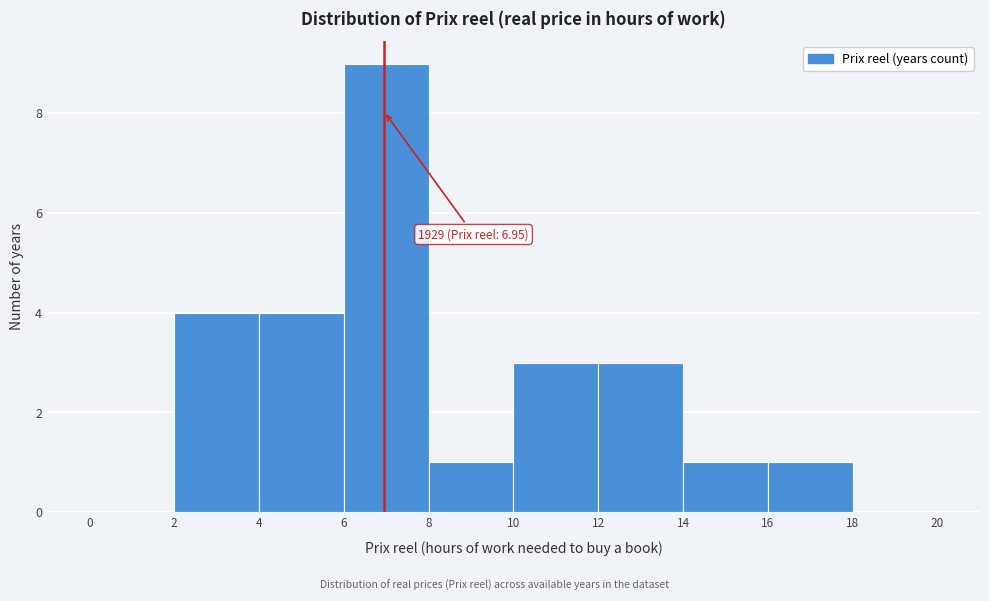

Which range on the x-axis has the tallest bar?

6 to 8